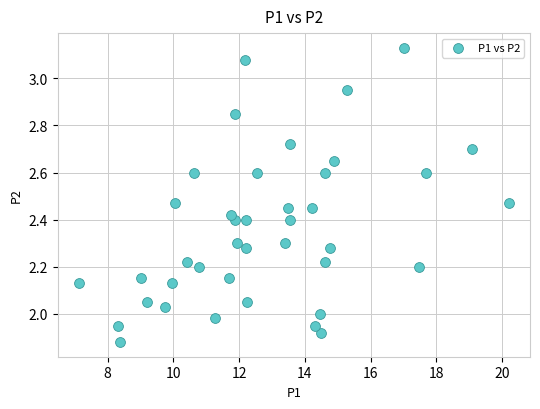

What is the range of X values (max minus min)?

13.1